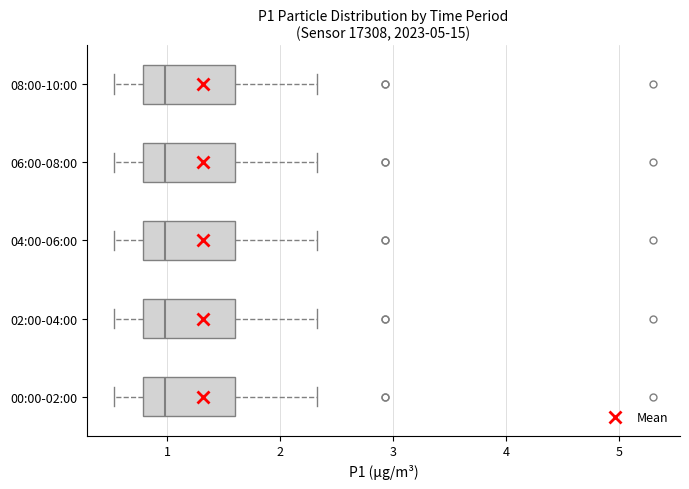

Reading bottom to top, transcribe this box plot: for each box, give where its median line is, the range the box spans, and where its two whiskers end, as read against the x-axis. The values are not printed on the chart, so give them approximately, as read against the axis.

00:00-02:00: median 1.0, box 0.8 to 1.6, whiskers 0.5 to 2.3
02:00-04:00: median 1.0, box 0.8 to 1.6, whiskers 0.5 to 2.3
04:00-06:00: median 1.0, box 0.8 to 1.6, whiskers 0.5 to 2.3
06:00-08:00: median 1.0, box 0.8 to 1.6, whiskers 0.5 to 2.3
08:00-10:00: median 1.0, box 0.8 to 1.6, whiskers 0.5 to 2.3